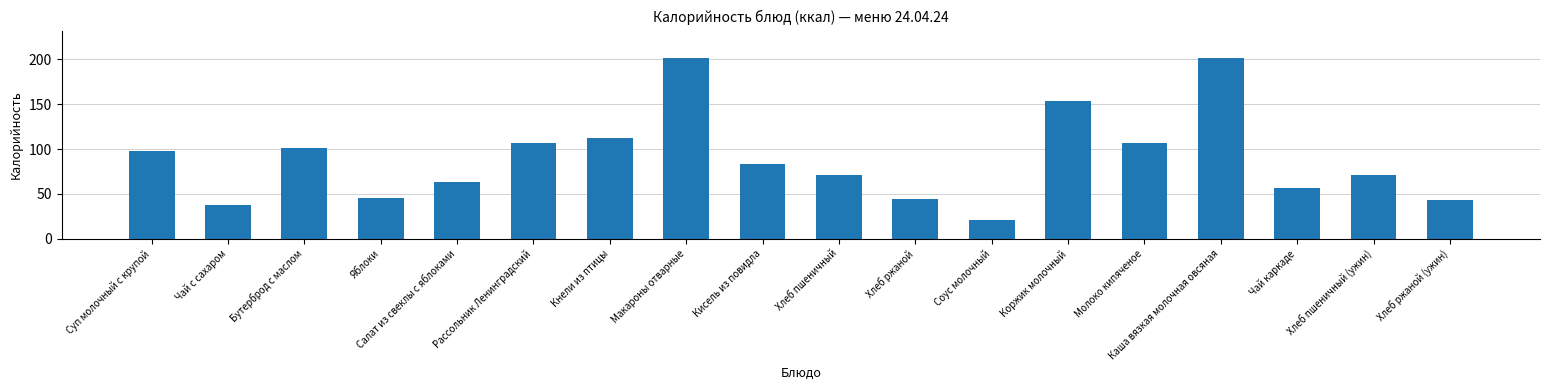

What is the minimum value shown in the chart?

21.0